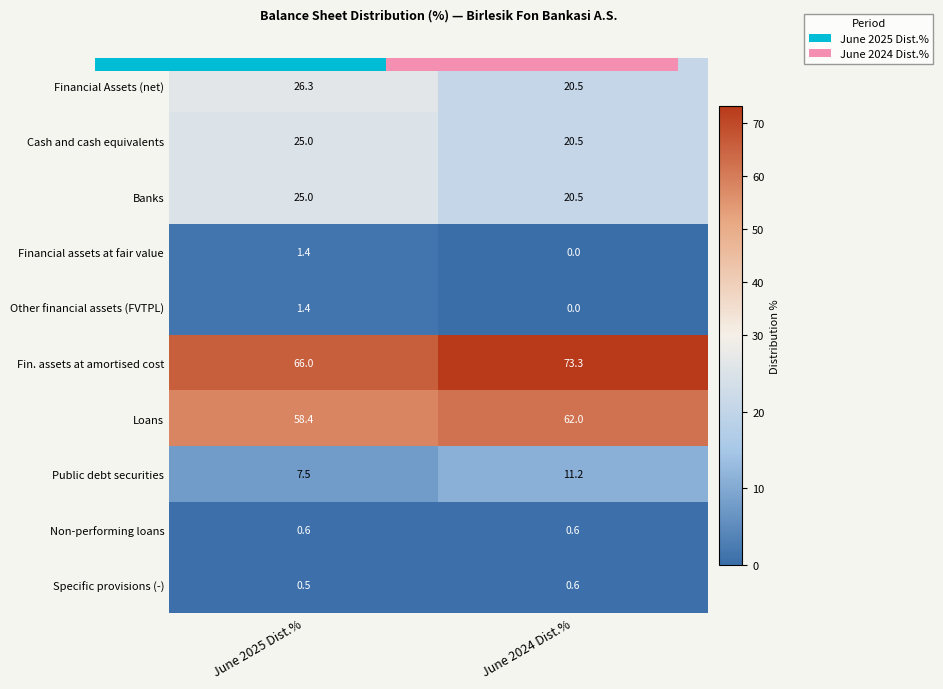

Rank the series at June 2025 Dist.% from lowest to highest value.

Specific provisions (-), Non-performing loans, Financial assets at fair value, Other financial assets (FVTPL), Public debt securities, Banks, Cash and cash equivalents, Financial Assets (net), Loans, Fin. assets at amortised cost